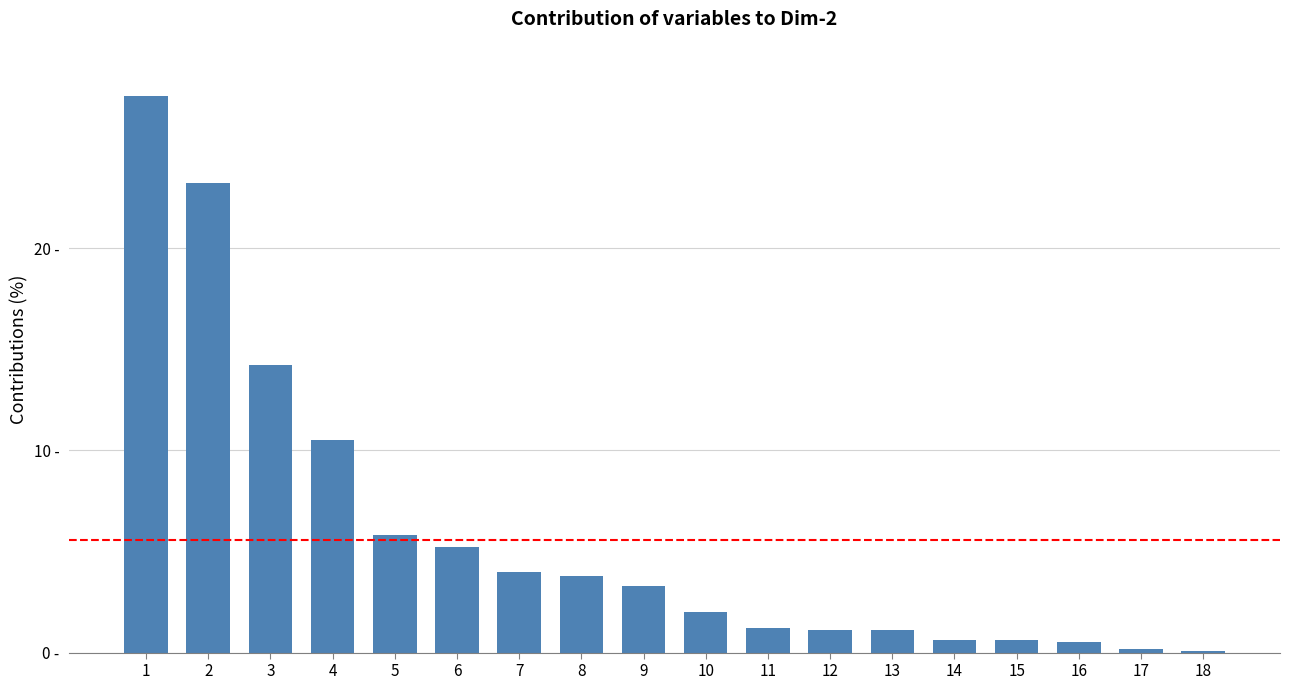

Reading left to right, list all the values displayed in this chart.

27.5	23.2	14.2	10.5	5.8	5.2	4.0	3.8	3.3	2.0	1.2	1.1	1.1	0.6	0.6	0.5	0.2	0.1